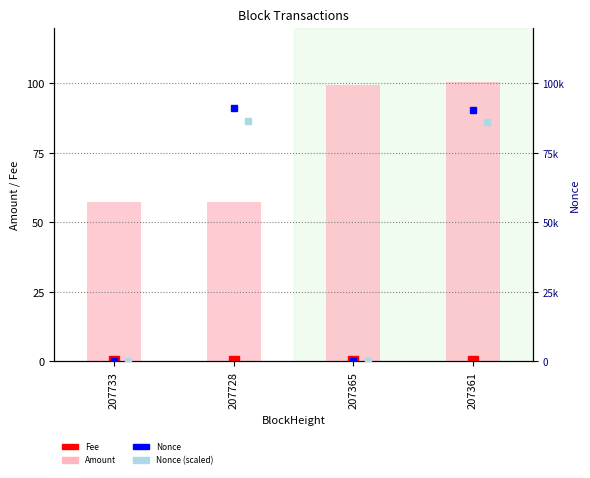

Read the value at 207733.

57.4